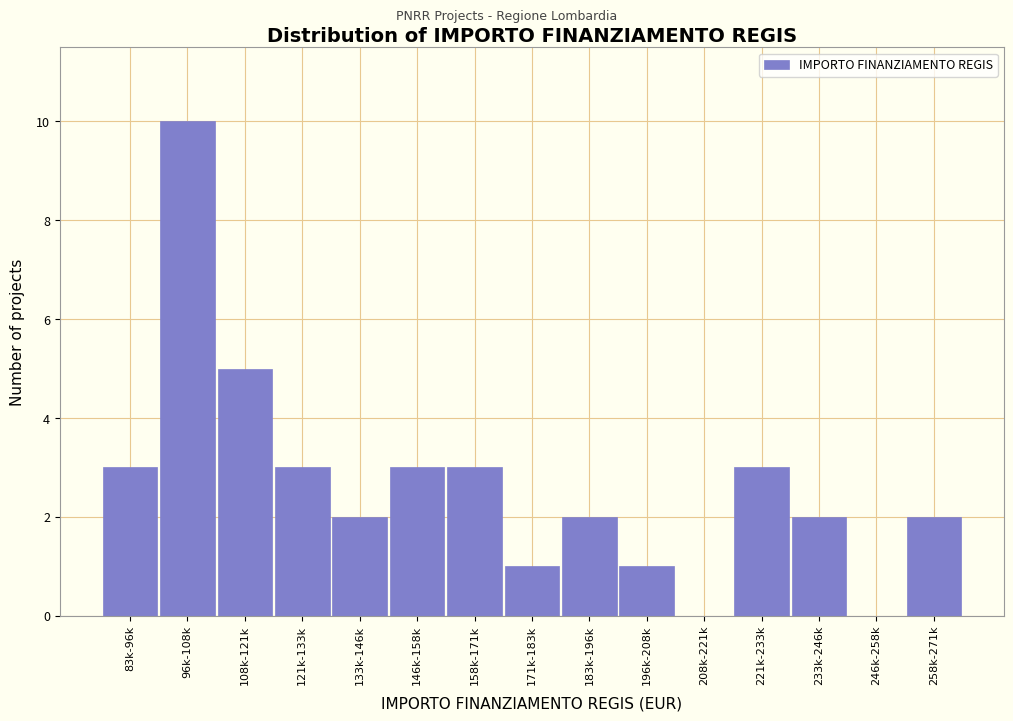

Reading left to right, transcribe all the data shown in this chart.

83k-96k=3	96k-108k=10	108k-121k=5	121k-133k=3	133k-146k=2	146k-158k=3	158k-171k=3	171k-183k=1	183k-196k=2	196k-208k=1	208k-221k=0	221k-233k=3	233k-246k=2	246k-258k=0	258k-271k=2